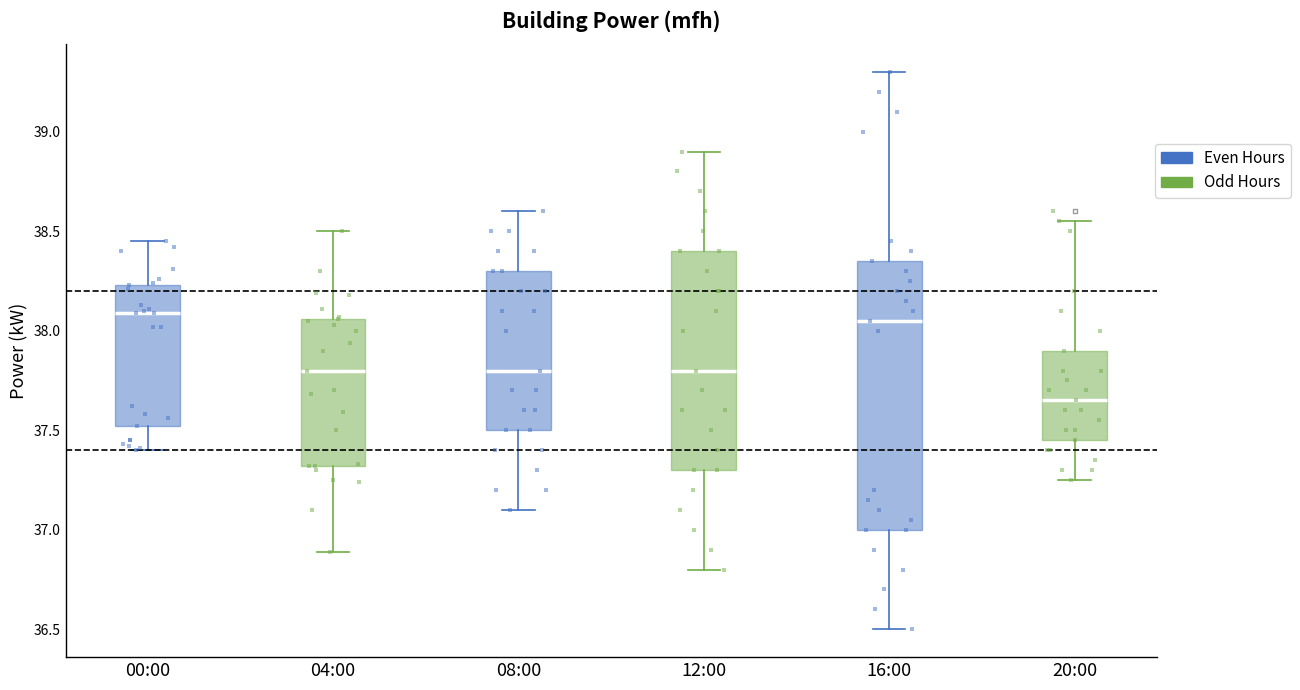

Which box has the lowest median line?

20:00